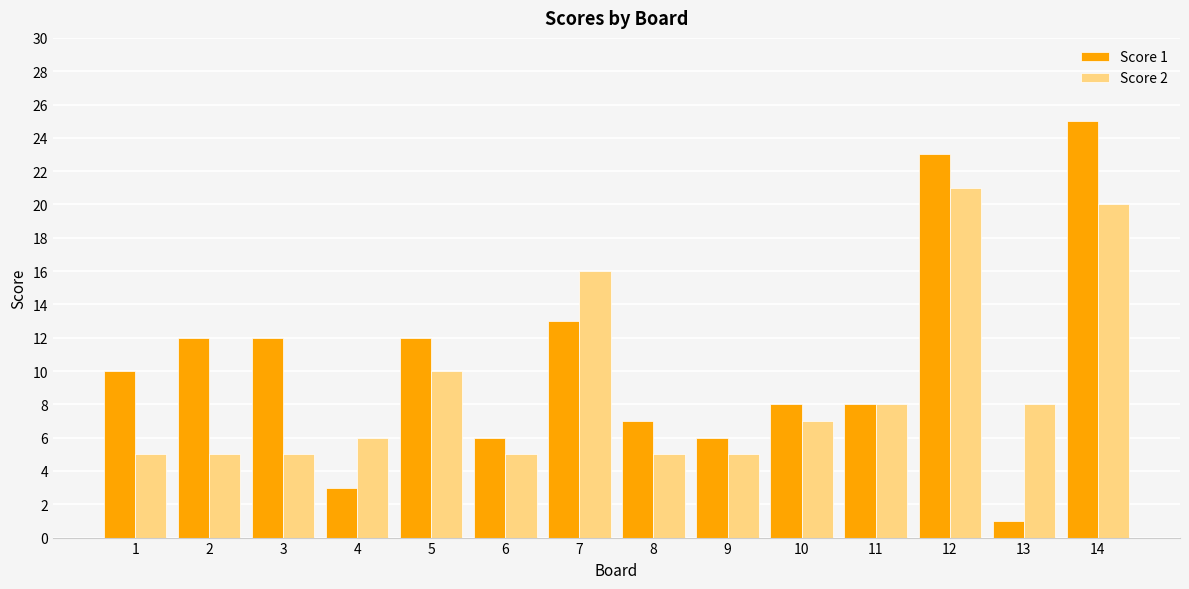

How many bars are there in total?

28